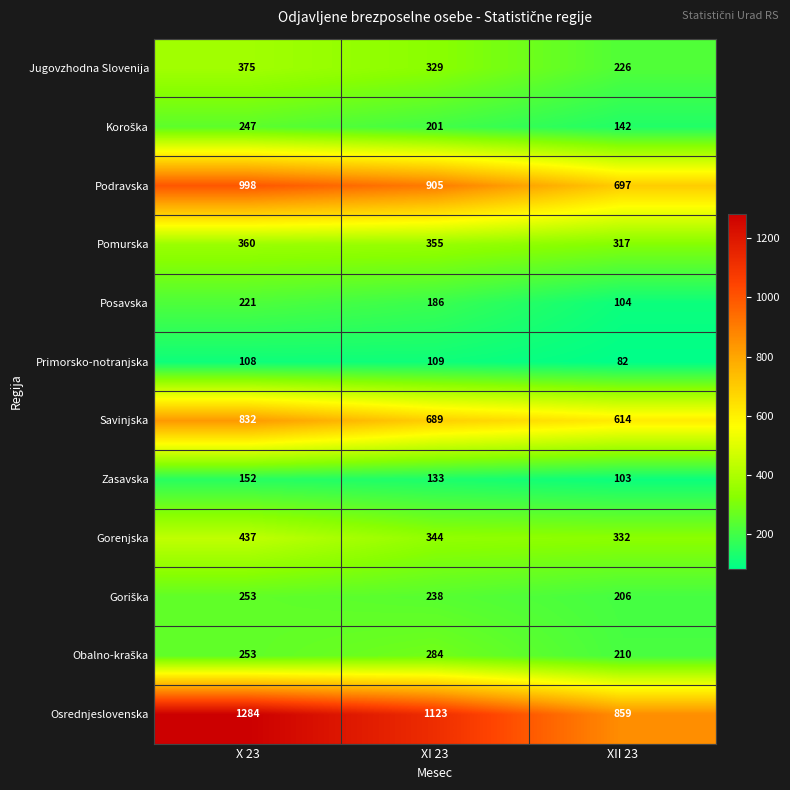

Which series changed the most between X 23 and XII 23?

Osrednjeslovenska